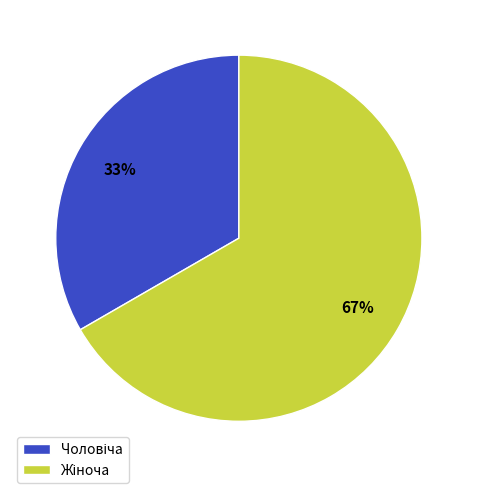

Is there any slice that represents more than half of the pie?

Yes